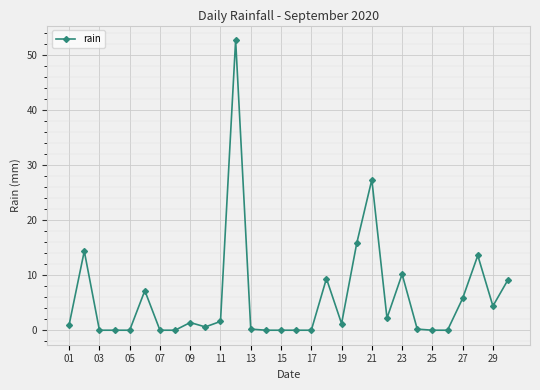

True or false: there are more than 1 points higher than both neighbors.

True